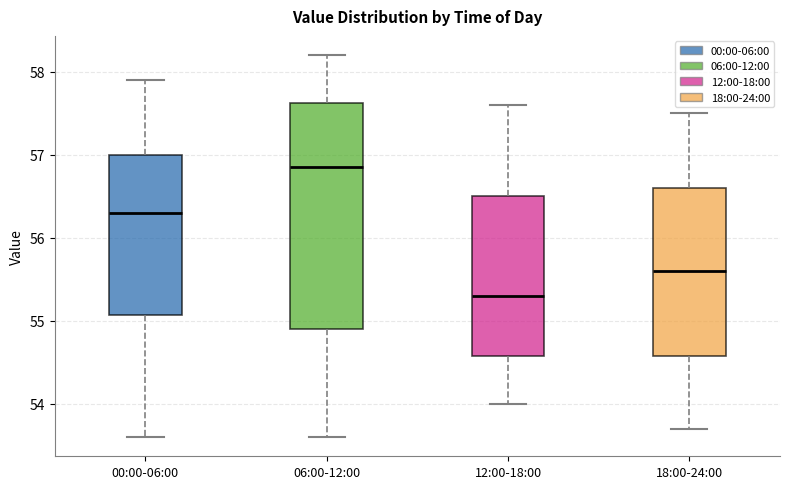

Reading left to right, transcribe this box plot: for each box, give where its median line is, the range the box spans, and where its two whiskers end, as read against the y-axis. The values are not printed on the chart, so give them approximately, as read against the axis.

00:00-06:00: median 56.3, box 55.1 to 57.0, whiskers 53.6 to 57.9
06:00-12:00: median 56.9, box 54.9 to 57.6, whiskers 53.6 to 58.2
12:00-18:00: median 55.3, box 54.6 to 56.5, whiskers 54.0 to 57.6
18:00-24:00: median 55.6, box 54.6 to 56.6, whiskers 53.7 to 57.5